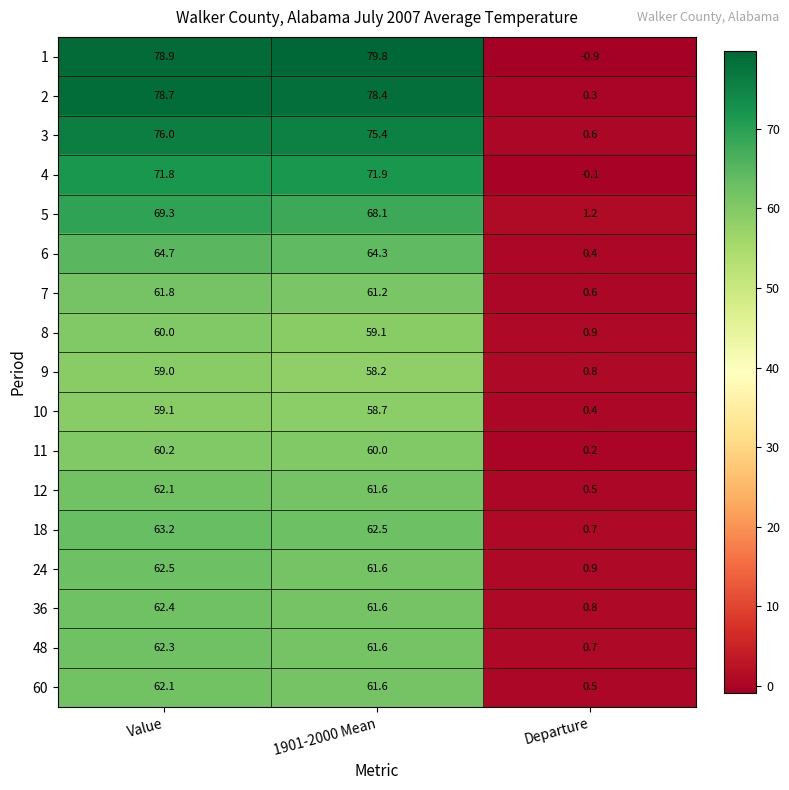

Where does the 60 series first go above 61?

Value